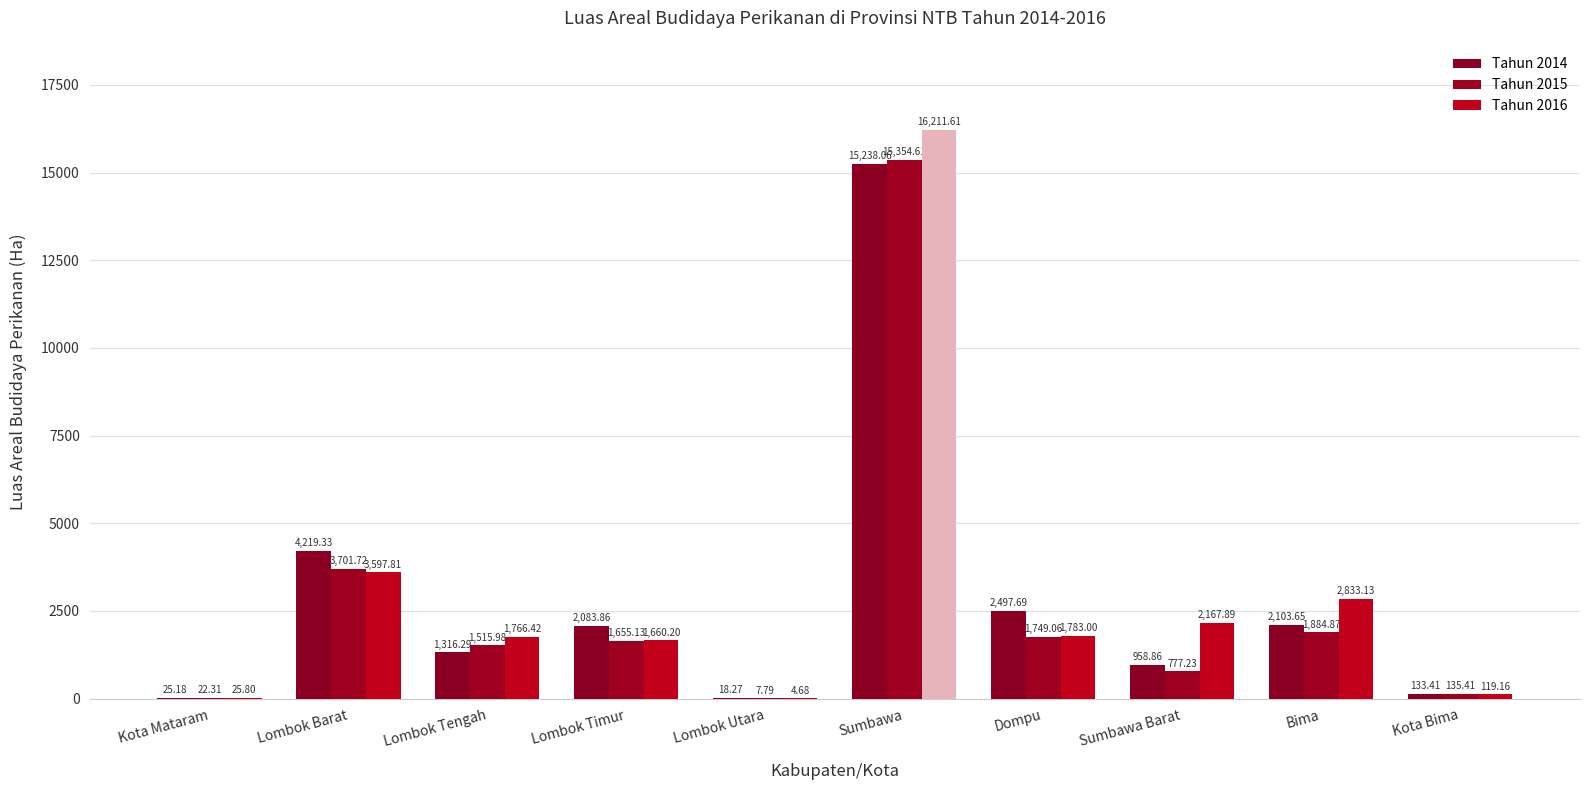

Are the bars horizontal?

No